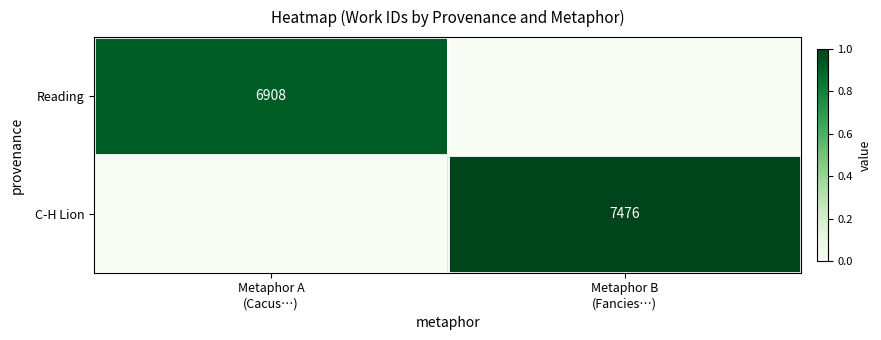

Which category has the highest value in the C-H Lion series?

Metaphor B (Fancies…)